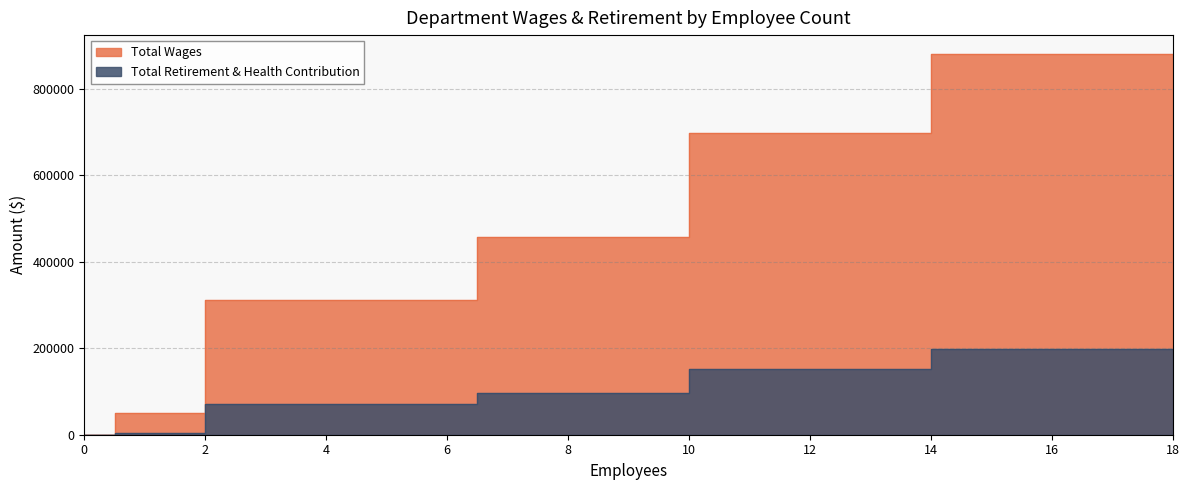

What is the highest value of the Total Retirement & Health Contribution series?

197768